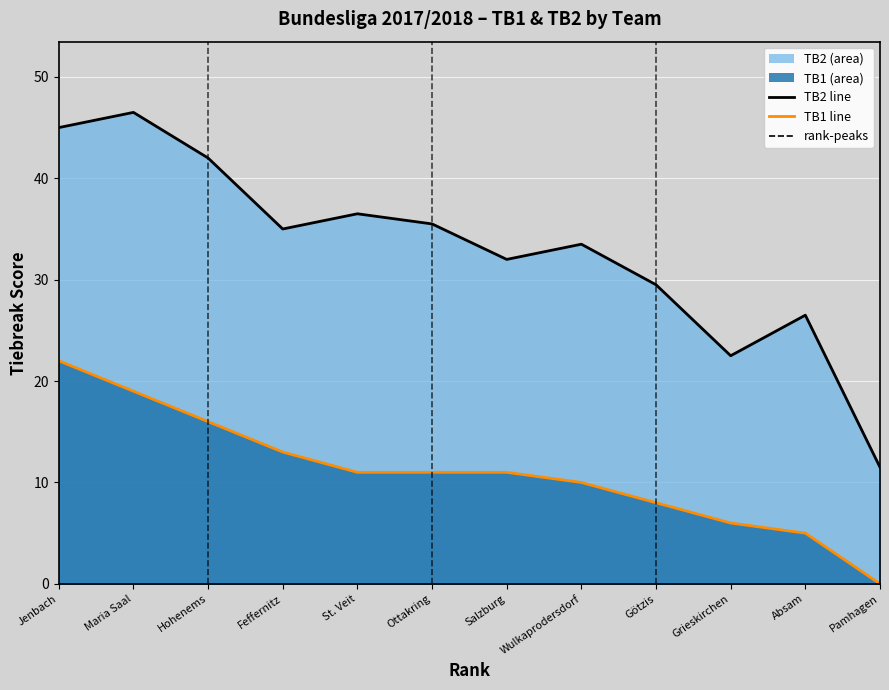

What is the approximate value of TB2 line at Salzburg?

32.0